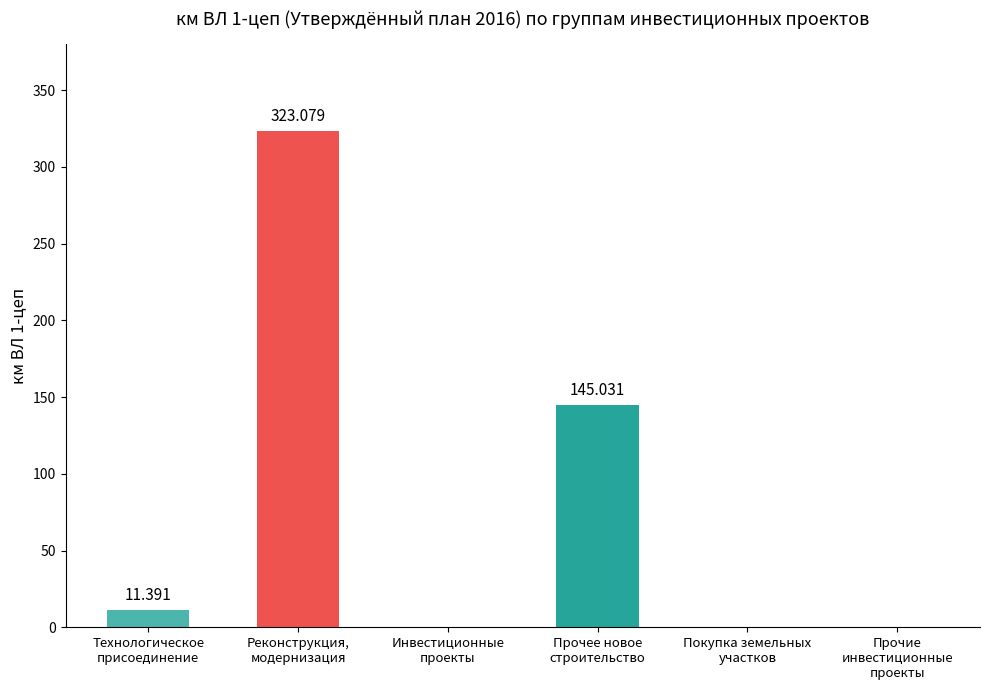

What is the sum of the values at Технологическое
присоединение and Реконструкция,
модернизация?

334.5